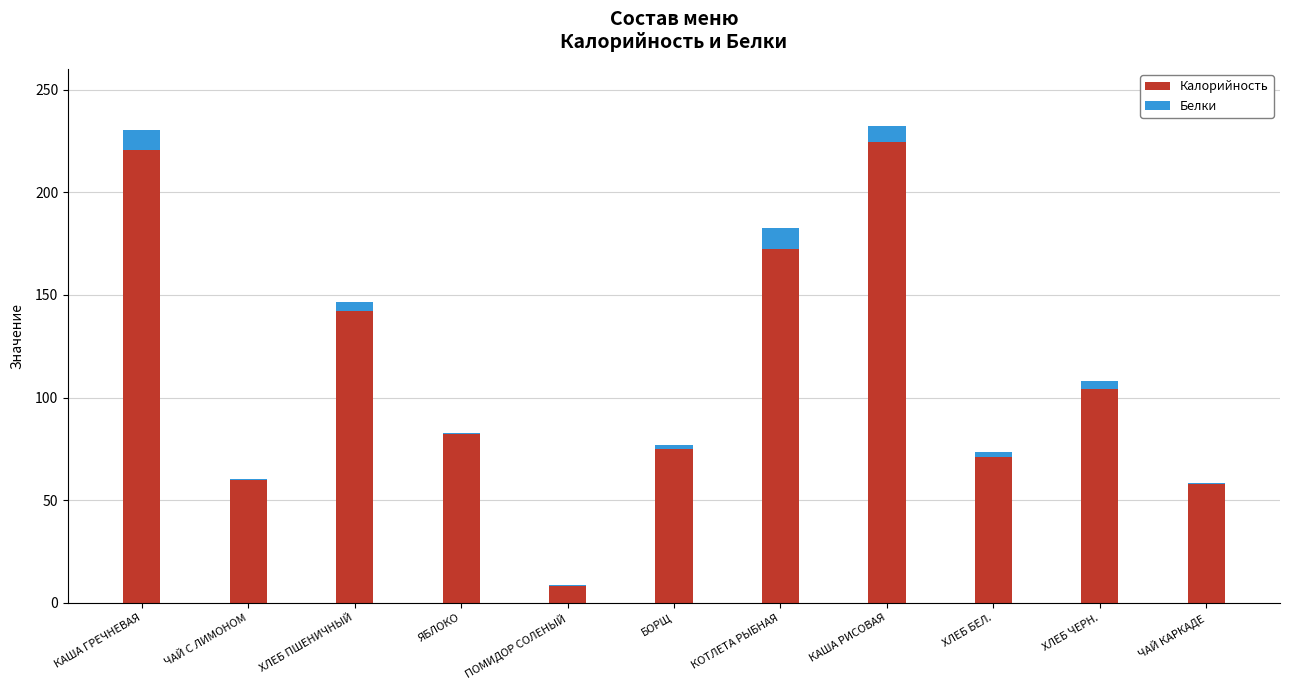

What is the total value across all series at КАША РИСОВАЯ?

232.3